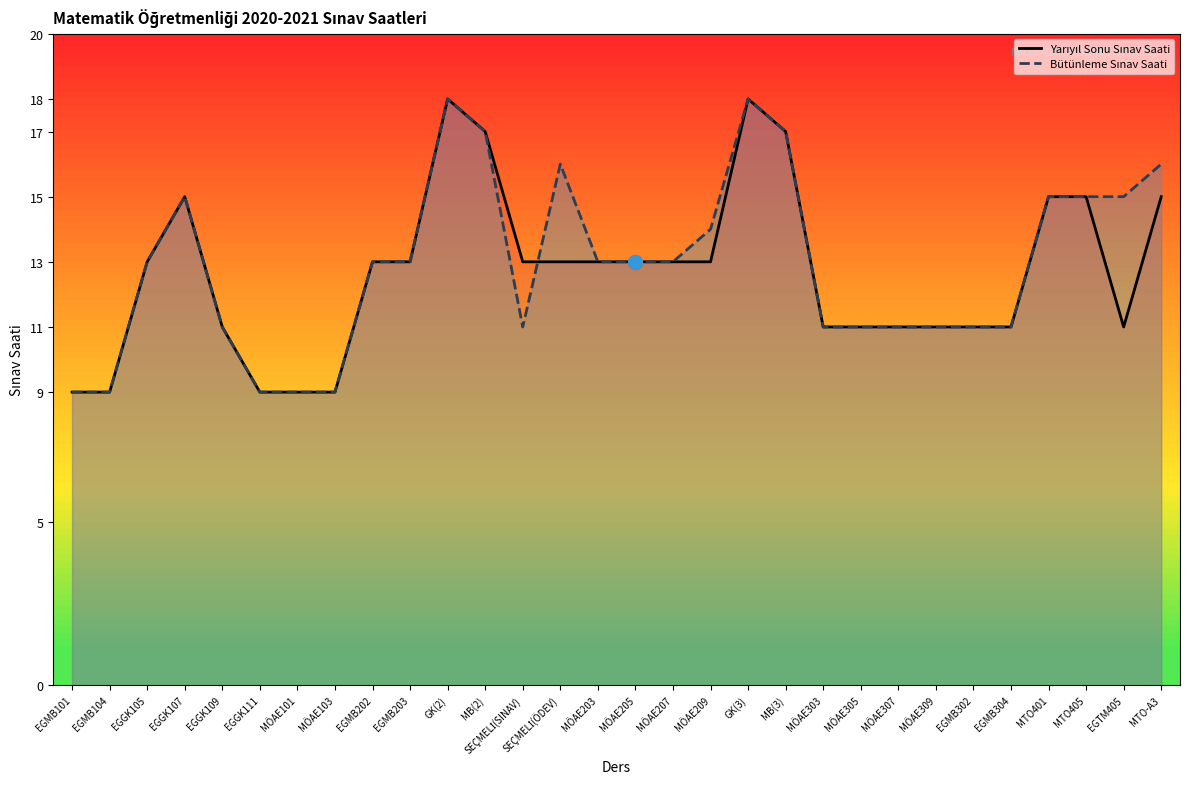

Which category has the lowest value in the Yarıyıl Sonu Sınav Saati series?

EGMB101